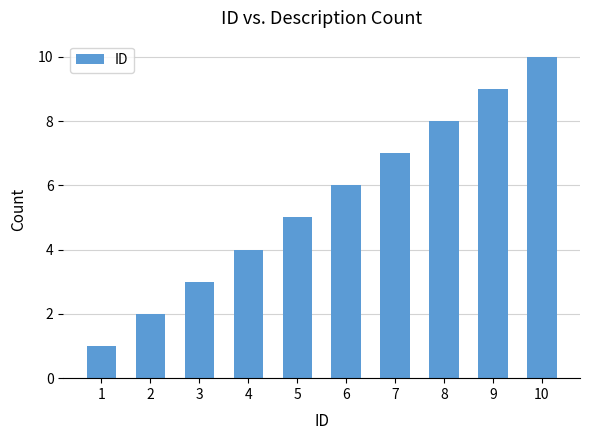

What is the change in value from 3 to 4?

+1